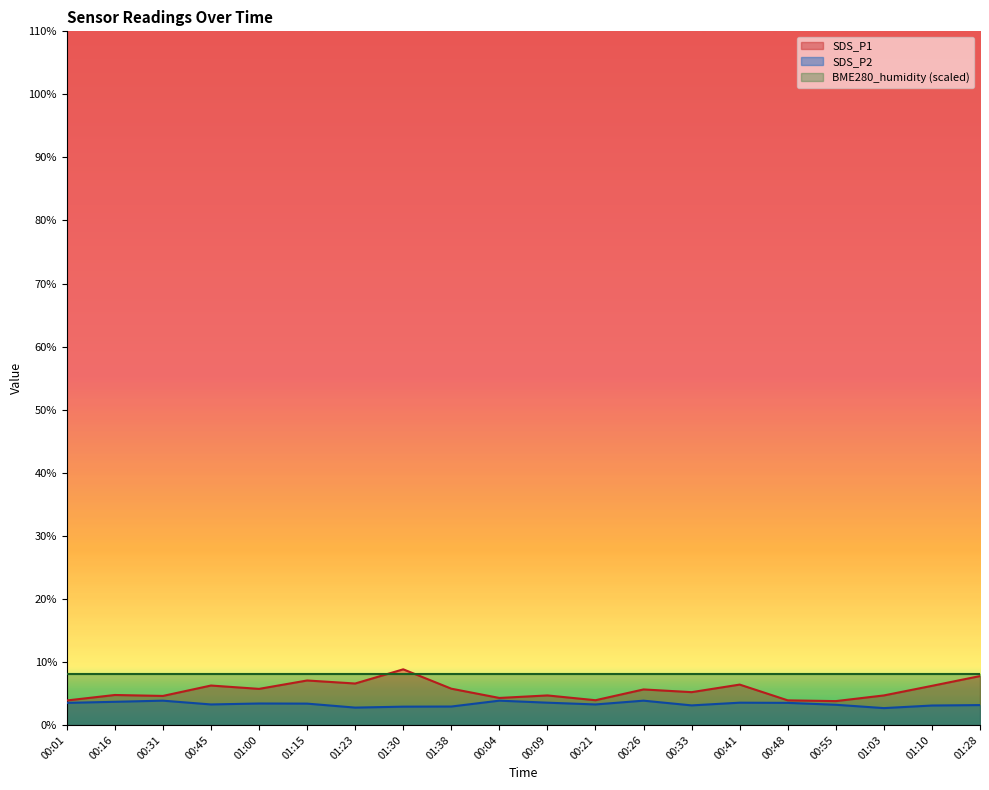

What is the spread (max minus min) of values at 01:10?

4.9